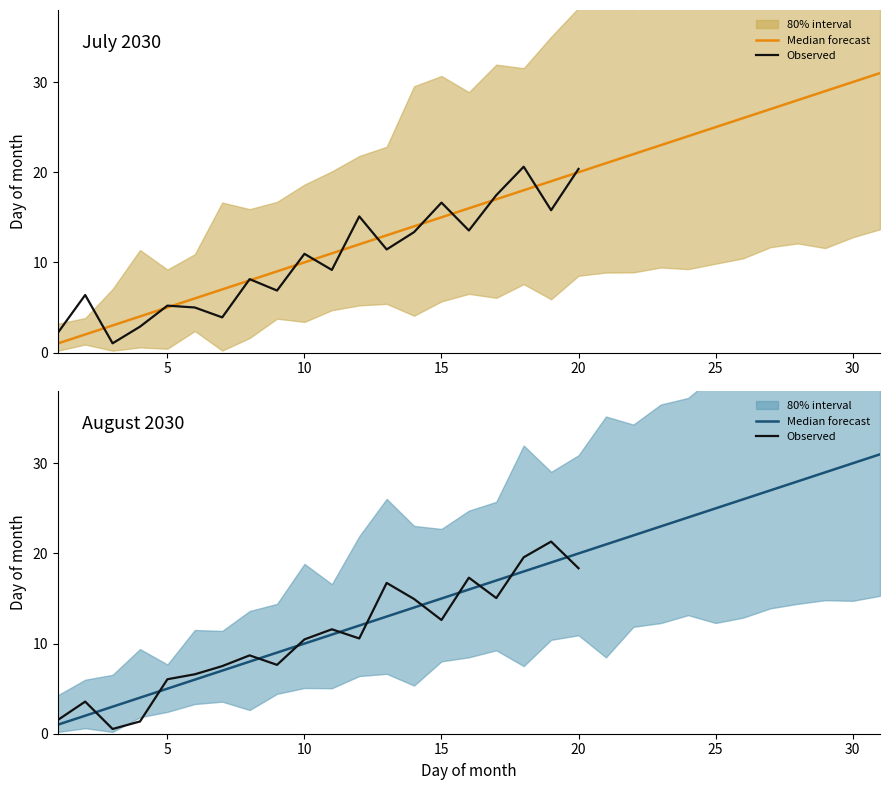

The August 2030 Day series shows 6 at 27. True or false?

False